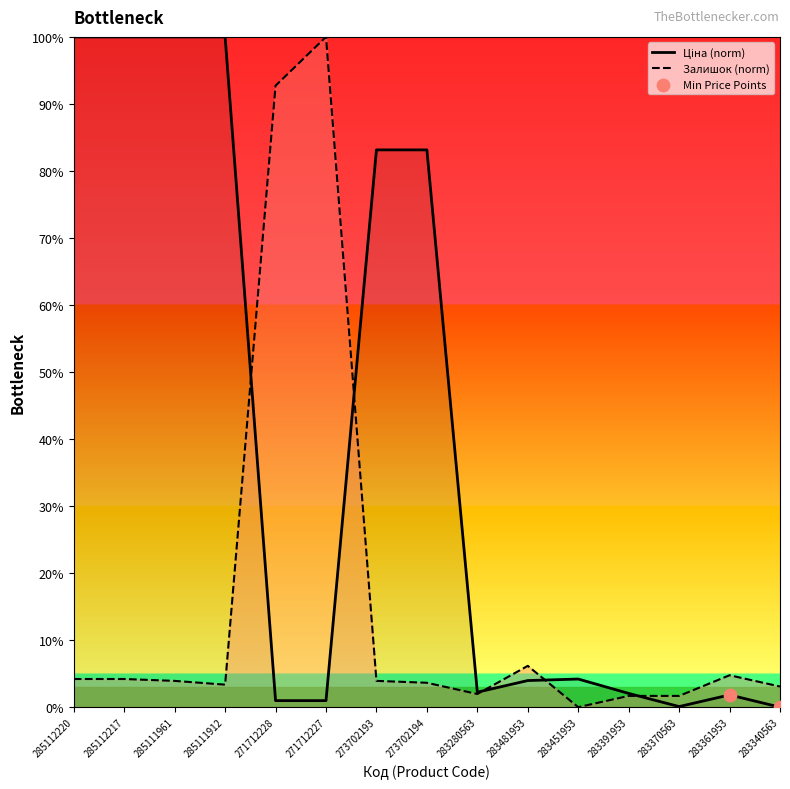

Which series reaches the minimum Y coordinate?

Ціна